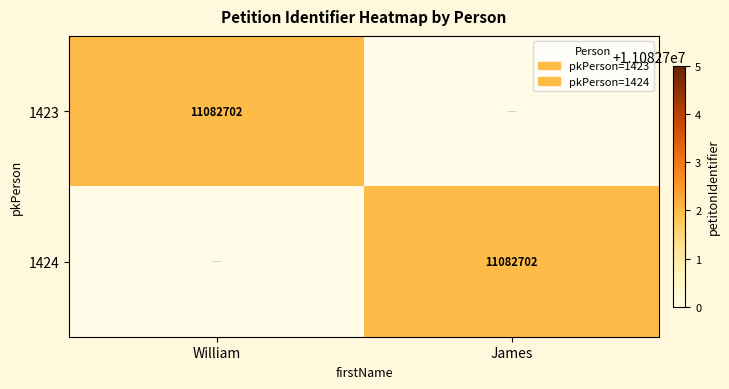

The 1423 series shows 11082702 at William. True or false?

True